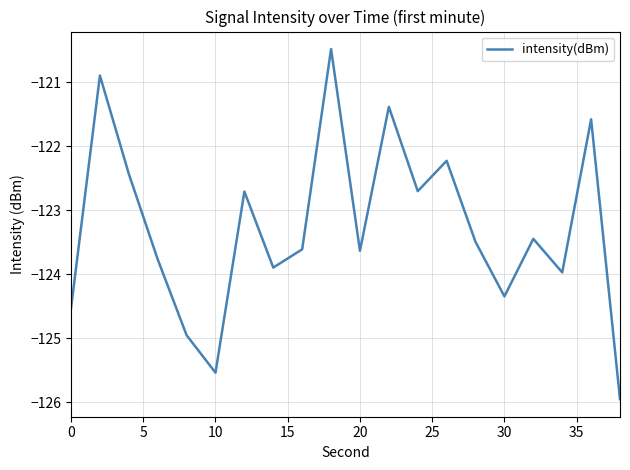

What is the greatest value displayed?

-120.5